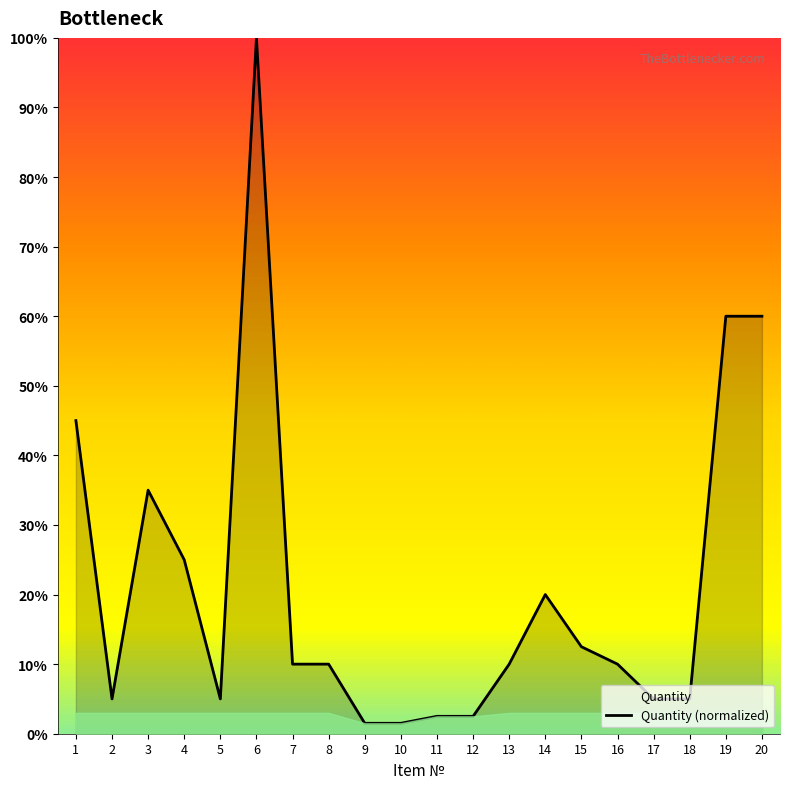

Reading left to right, extract all data points from this chart.

45.0	5.0	35.0	25.0	5.0	100.0	10.0	10.0	1.5	1.5	2.5	2.5	10.0	20.0	12.5	10.0	5.0	5.0	60.0	60.0